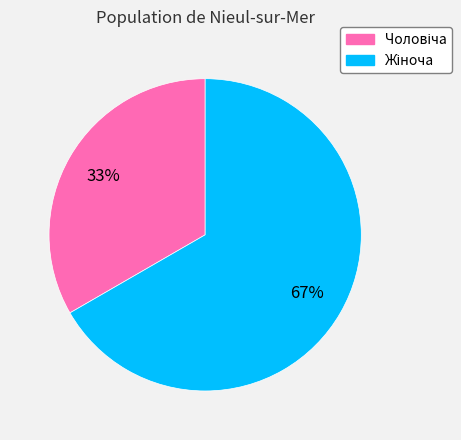

How many segments does this pie chart have?

2